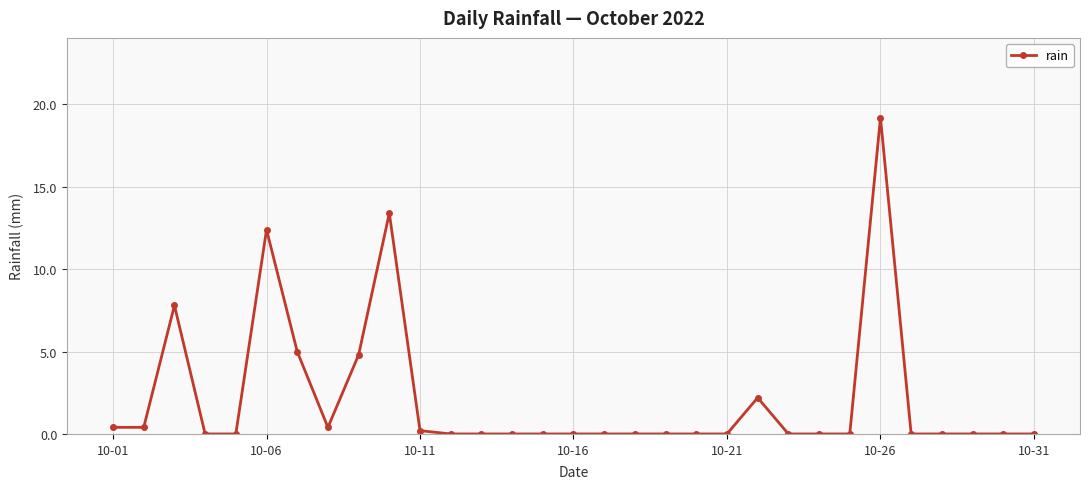

Count the number of data series in this chart.

1